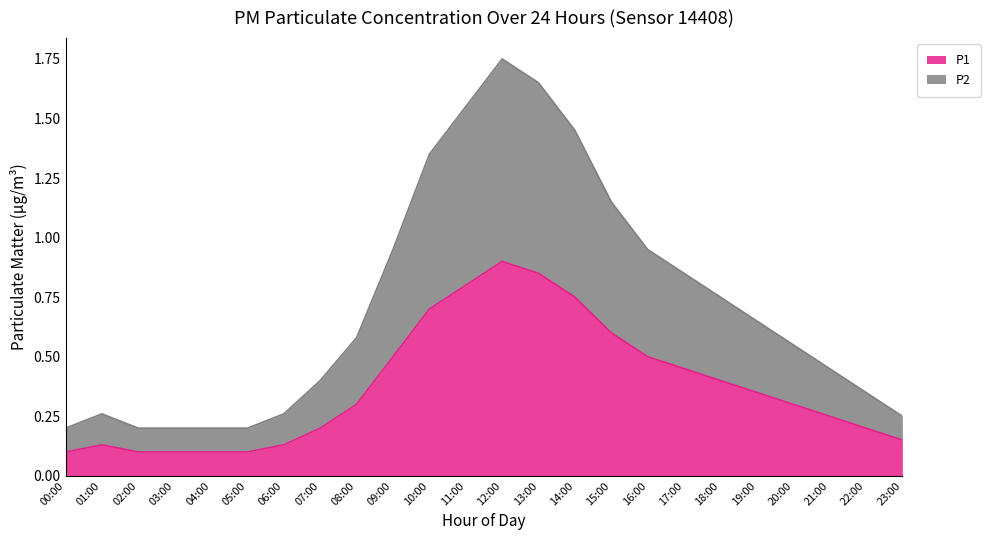

What is the difference between the maximum and minimum values in the P1 series?

0.8